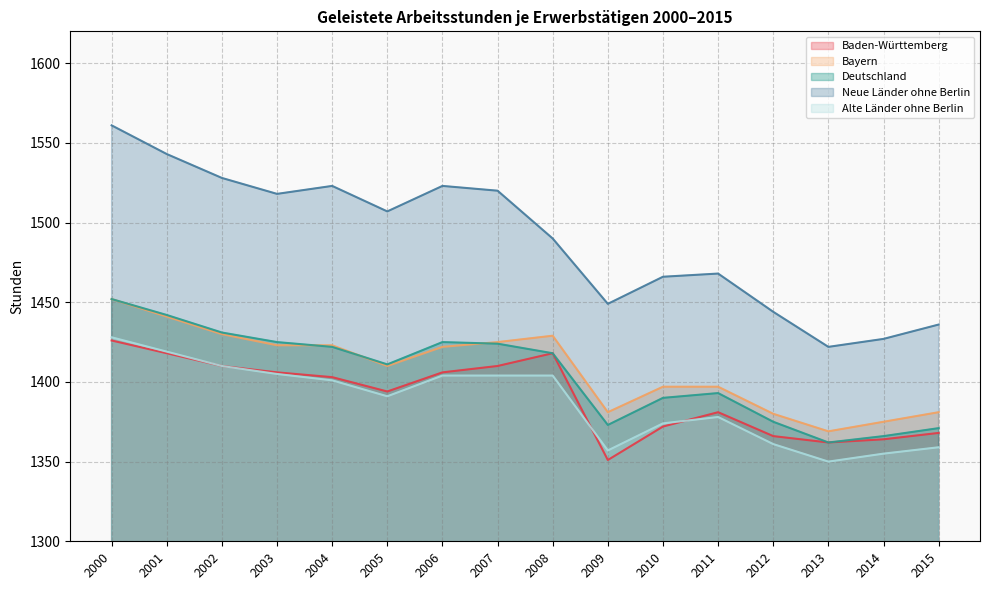

True or false: Alte Länder ohne Berlin has a value of 843 at 2001.

False